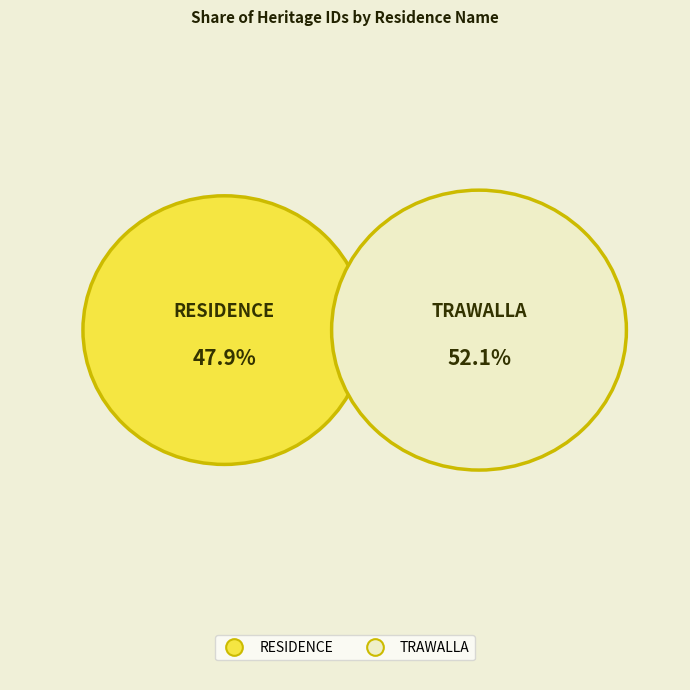

Is RESIDENCE the majority of the pie?

No